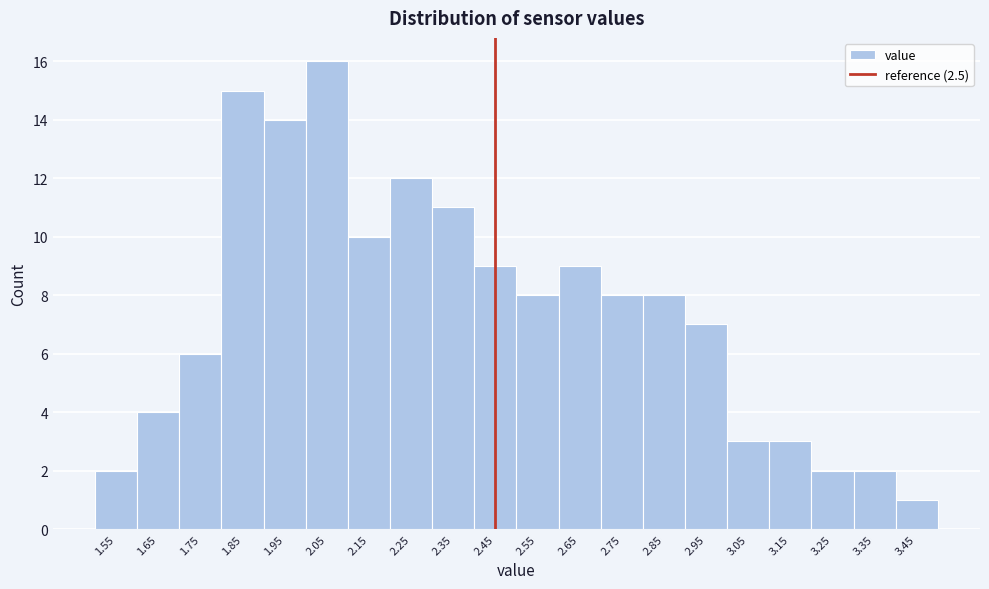

Reading left to right, extract all data points from this chart.

2	4	6	15	14	16	10	12	11	9	8	9	8	8	7	3	3	2	2	1